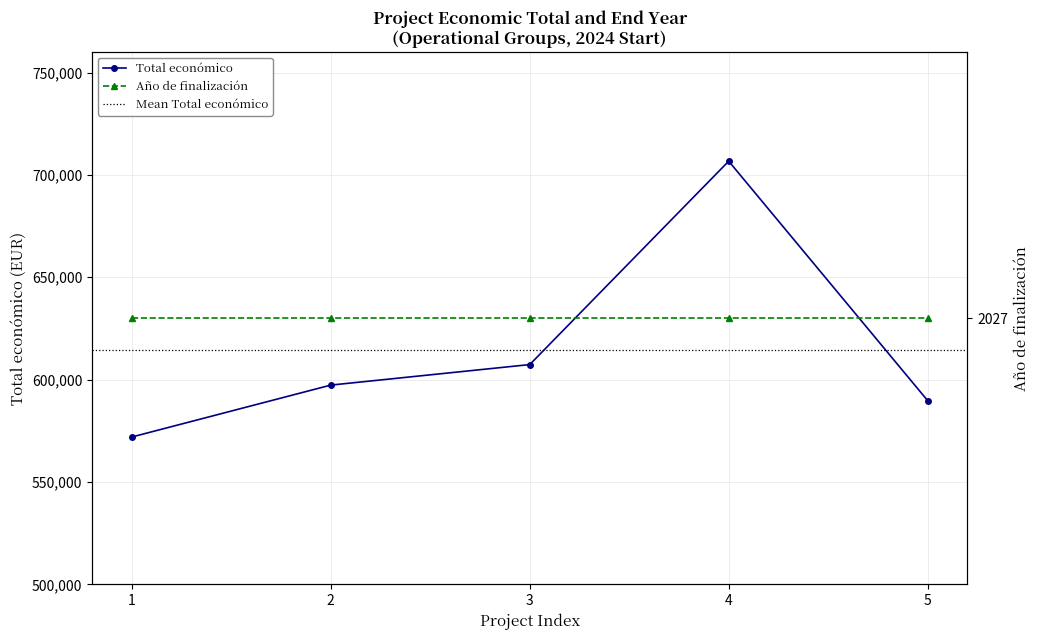

How many data points are above 597320?

2